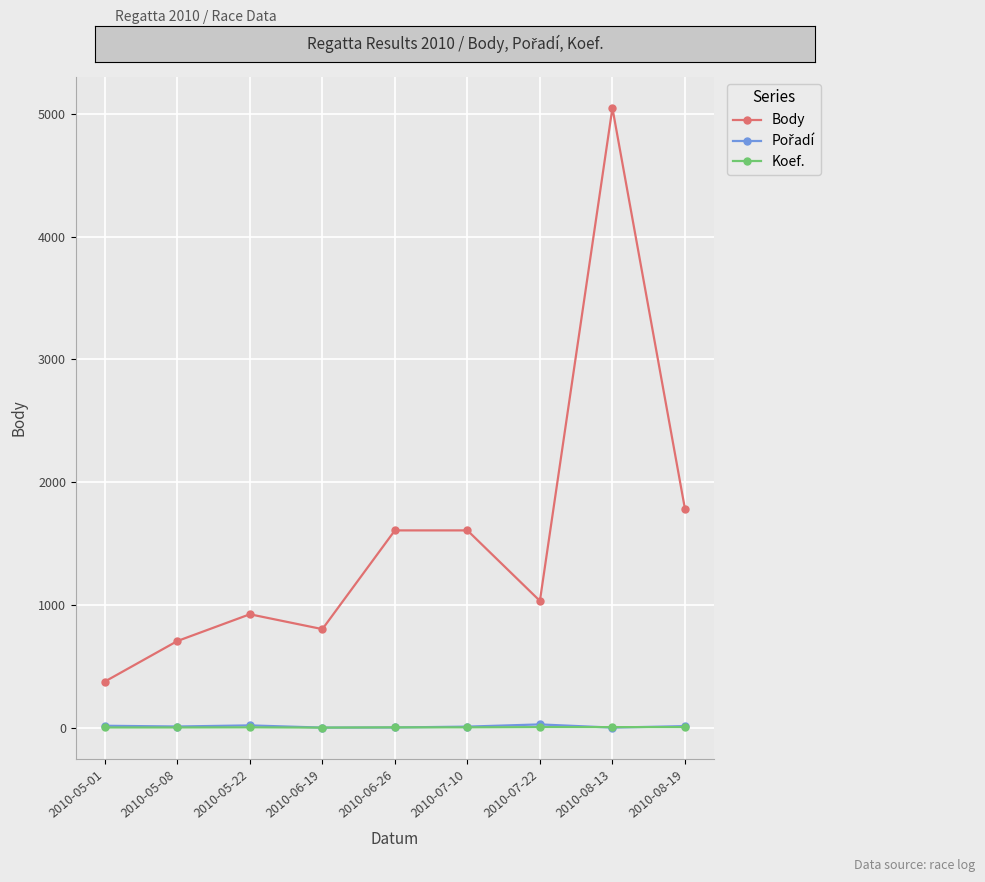

What is the label of the 6th point from the right?

2010-06-19